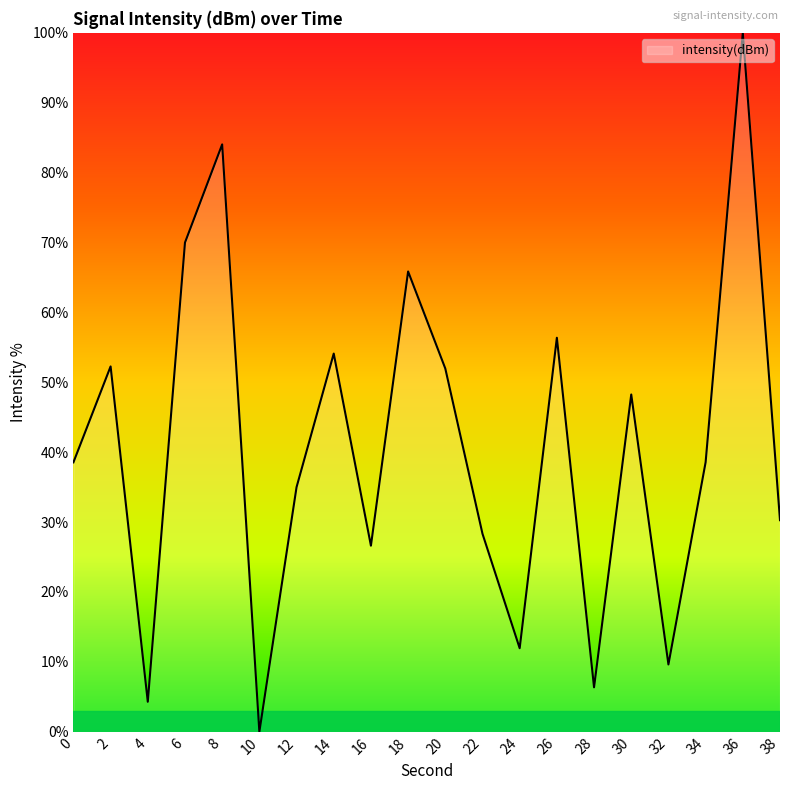

How many interior local valleys (lower than both neighbors) does the data have?

6